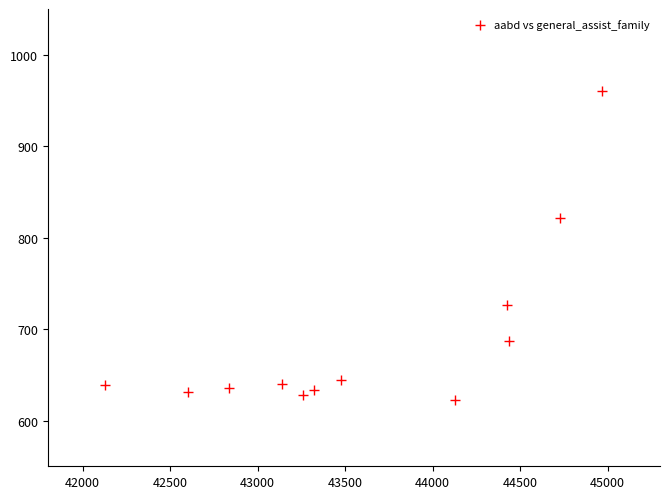

What Y value in the scatter plot is closest to 791?

822